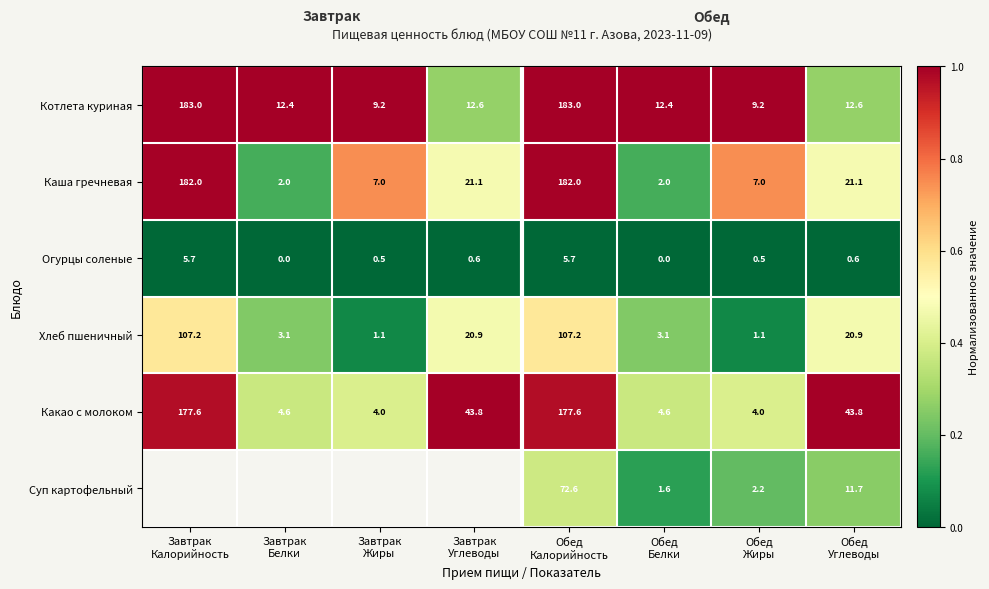

Which category has the highest value across all series?

Завтрак
Калорийность